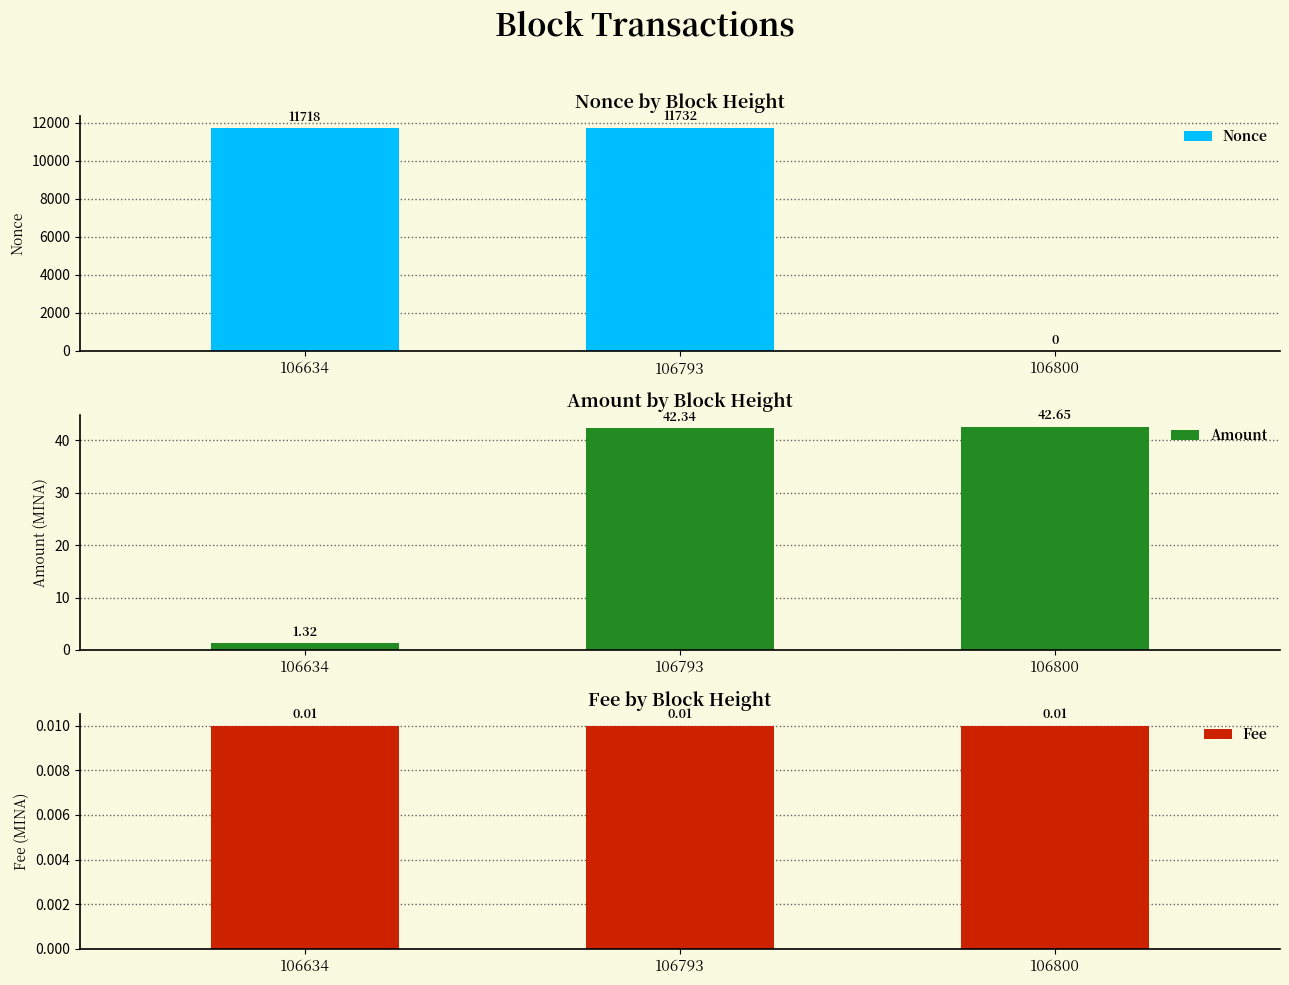

Are the bars horizontal?

No